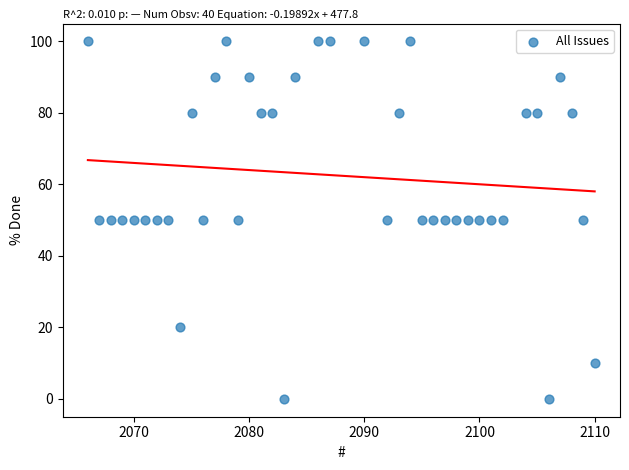

What is the range of X values (max minus min)?

44